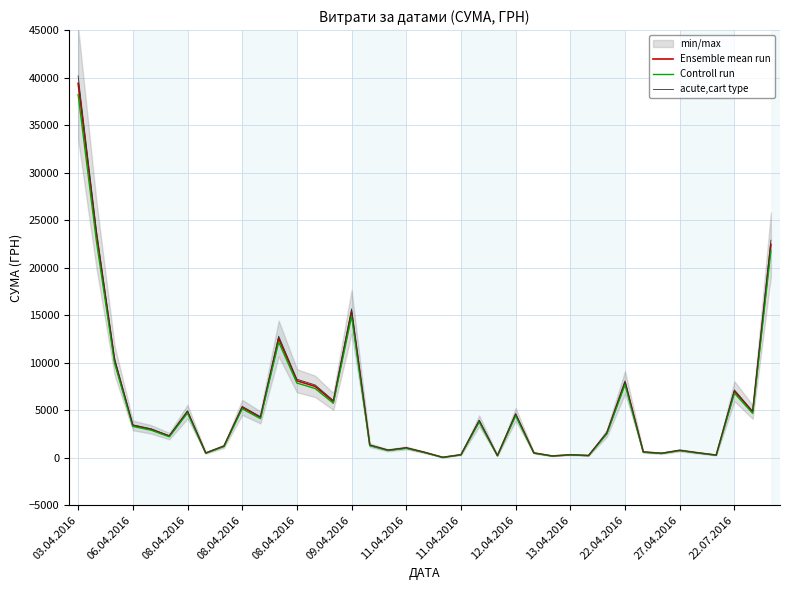

Which label corresponds to the largest value in the chart?

03.04.2016